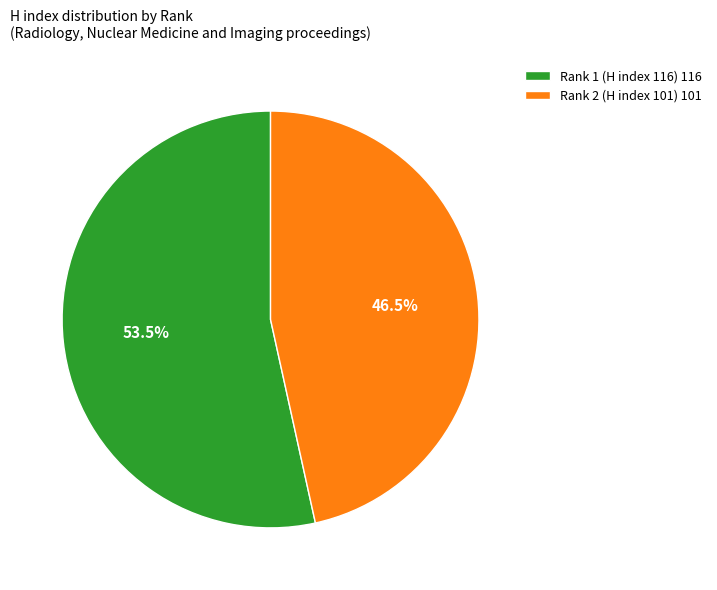

Do Rank 2 (H index 101) 101 and Rank 1 (H index 116) 116 together represent more than half of the pie?

Yes